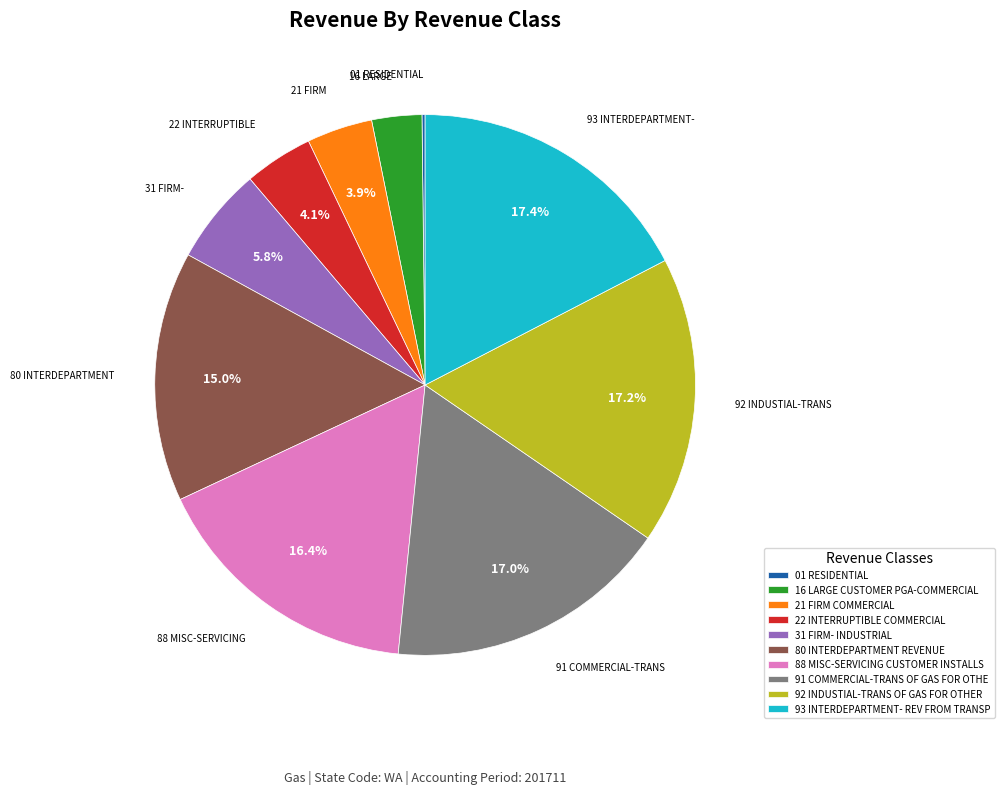

Is the sum of 22 INTERRUPTIBLE COMMERCIAL and 91 COMMERCIAL-TRANS OF GAS FOR OTHE greater than half?

No